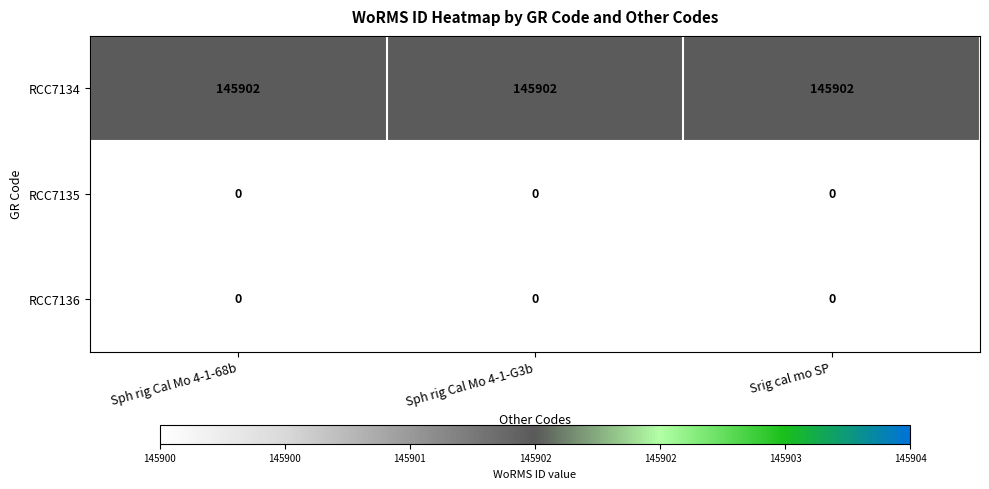

What is the spread (max minus min) of values at Srig cal mo SP?

145902